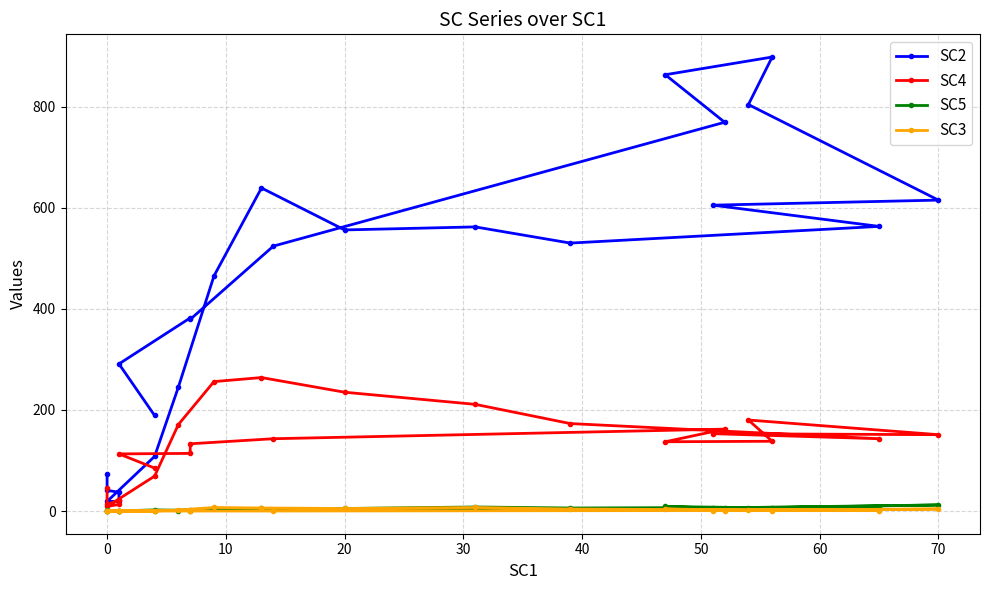

True or false: SC5 and SC4 intersect in this chart.

False